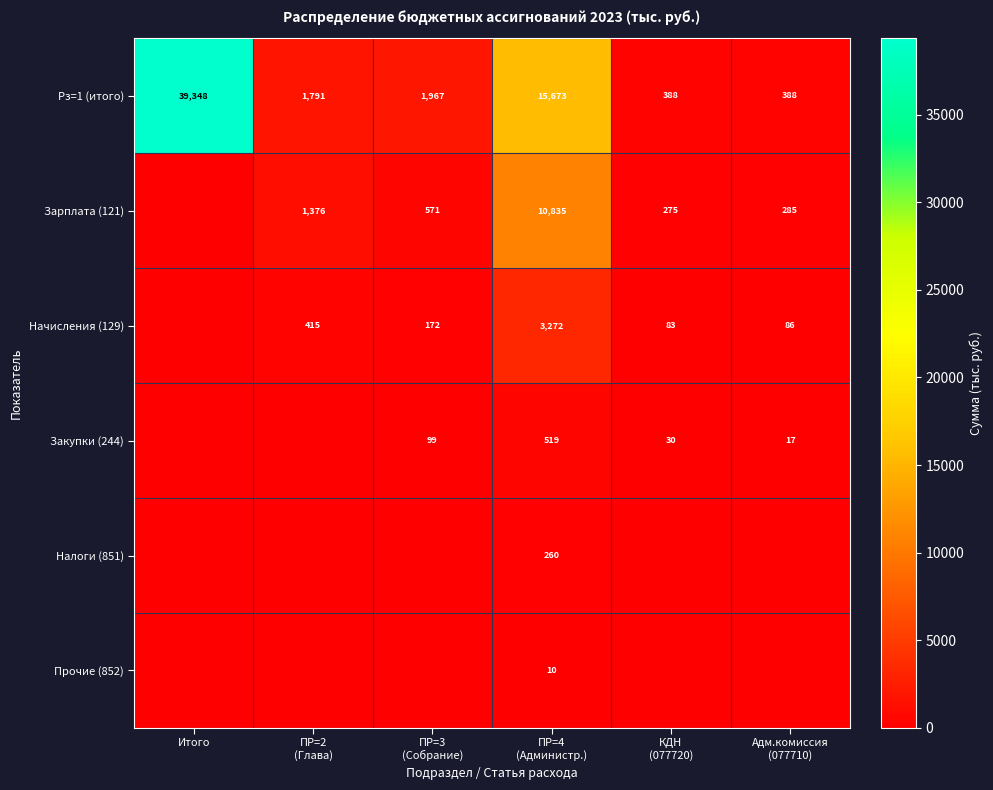

What is the difference between the second highest and second lowest values in the Рз=1 (итого) series?

15285